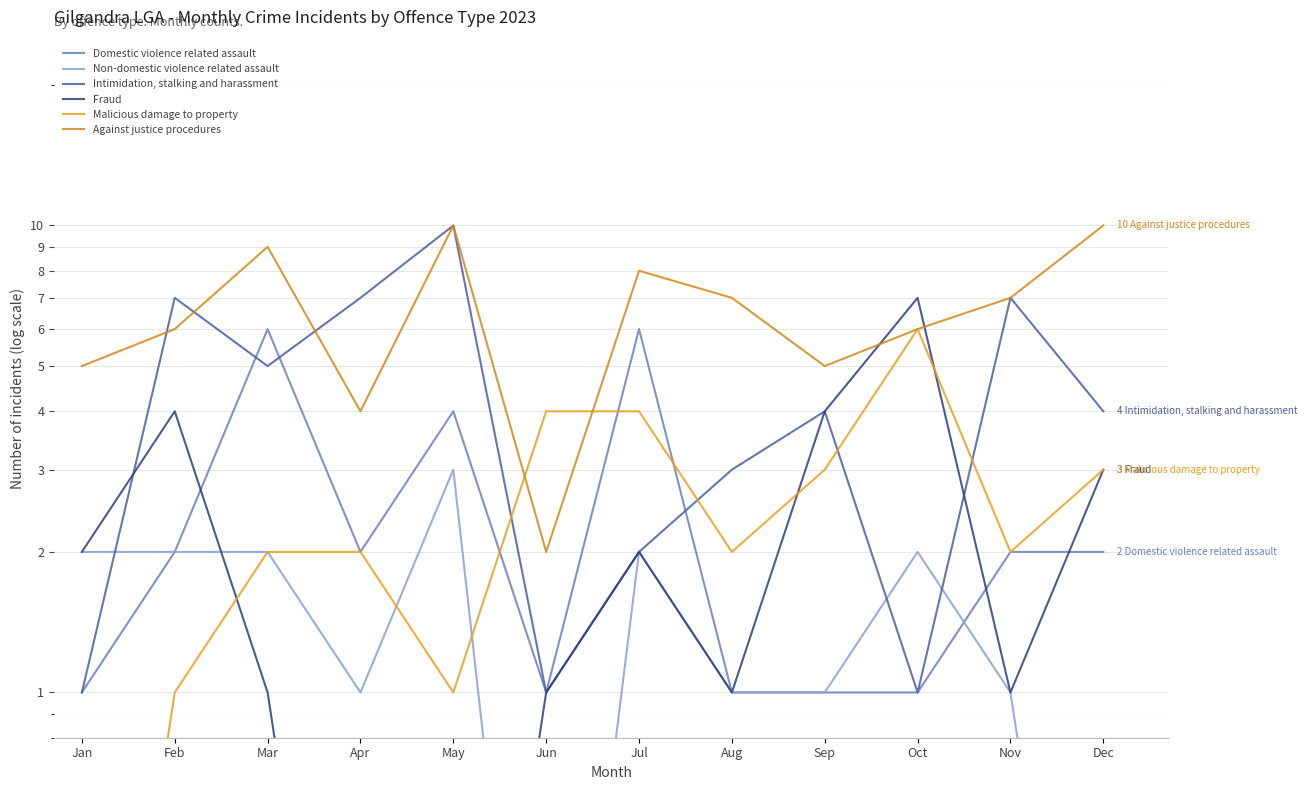

Which category has the lowest value in the Domestic violence related assault series?

Jan